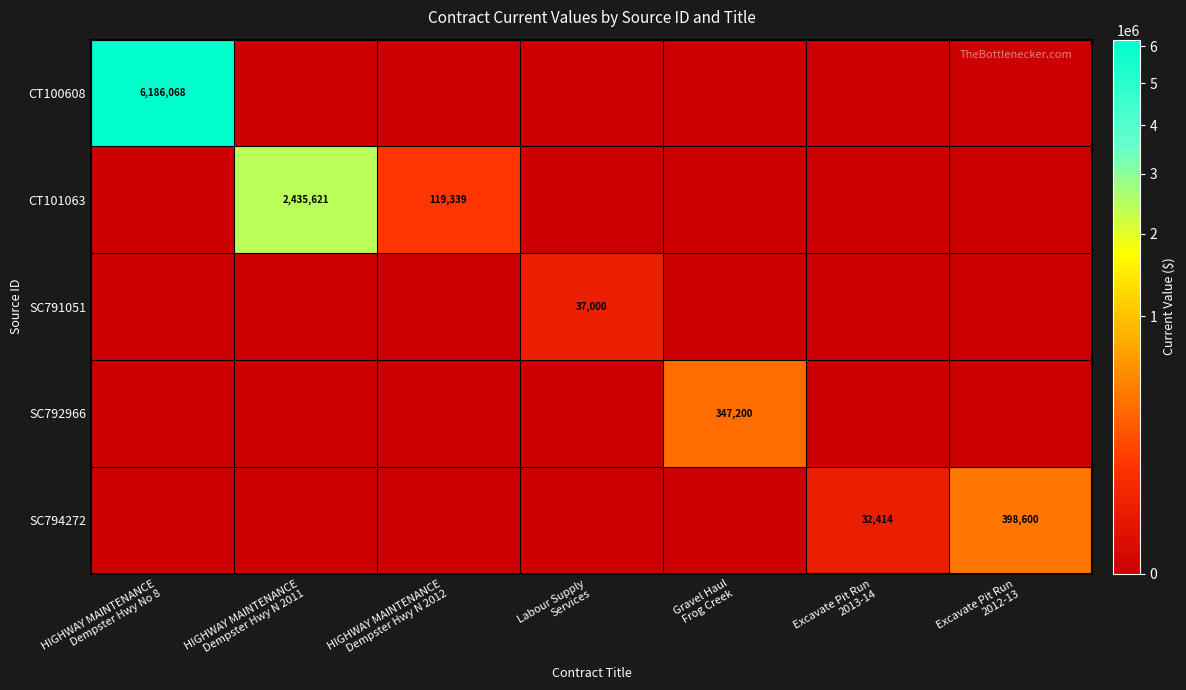

Where is CT100608 nearest to the value 3093034?

HIGHWAY MAINTENANCE Dempster Hwy N 2011